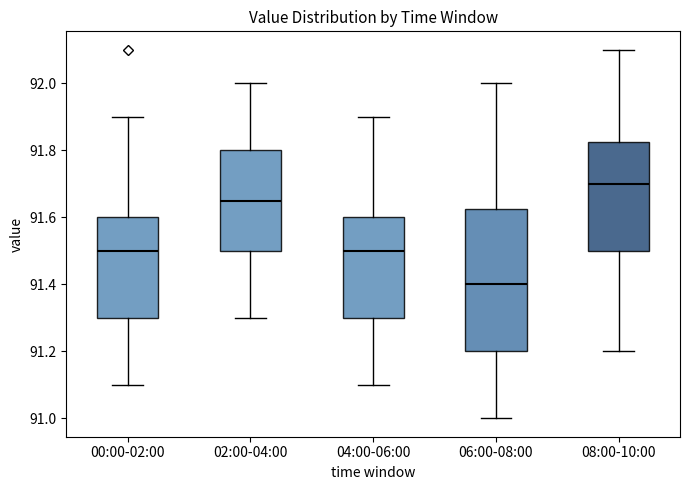

Where does the upper whisker of the box for 08:00-10:00 end on the y-axis? The values are not printed on the chart, so give them approximately, as read against the axis.

92.10